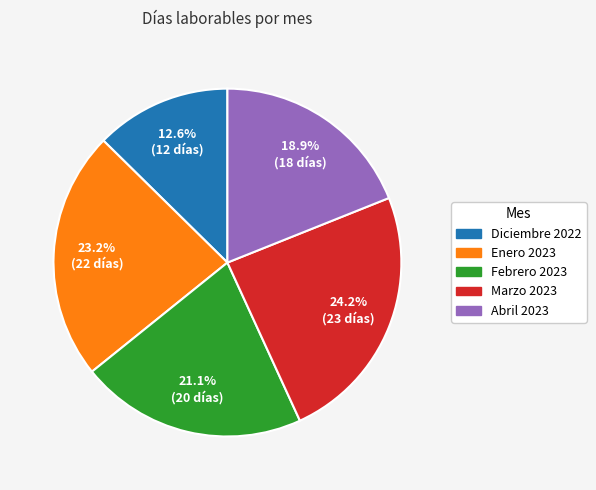

What is the total percentage of Diciembre 2022 and Enero 2023?

35.8%